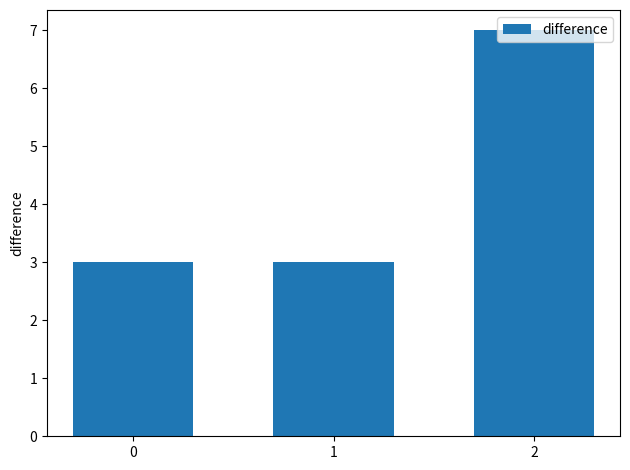

What is the average value?

4